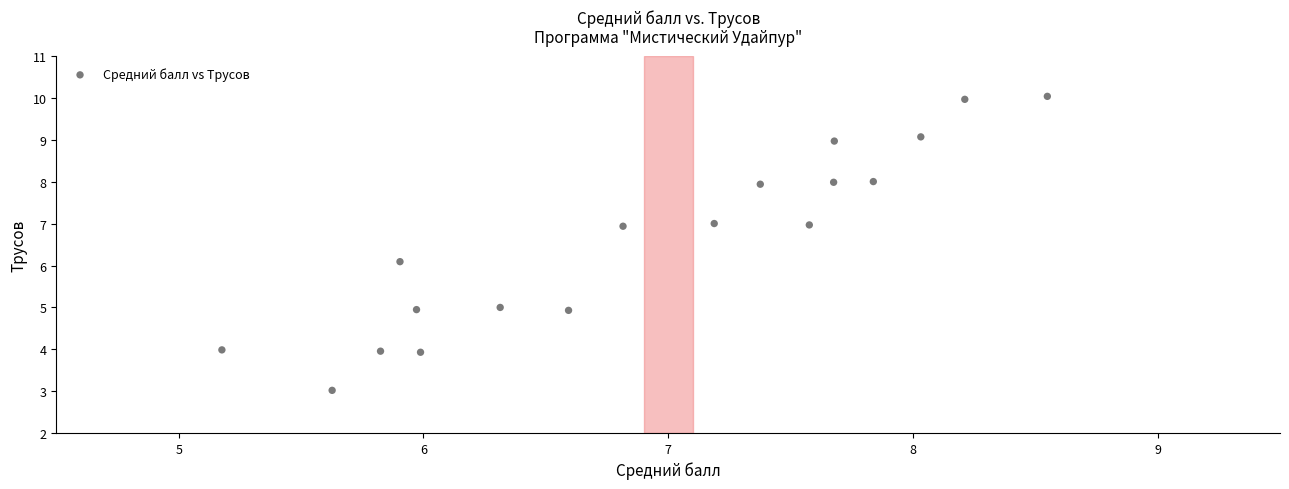

What is the range of Y values (max minus min)?

7.0